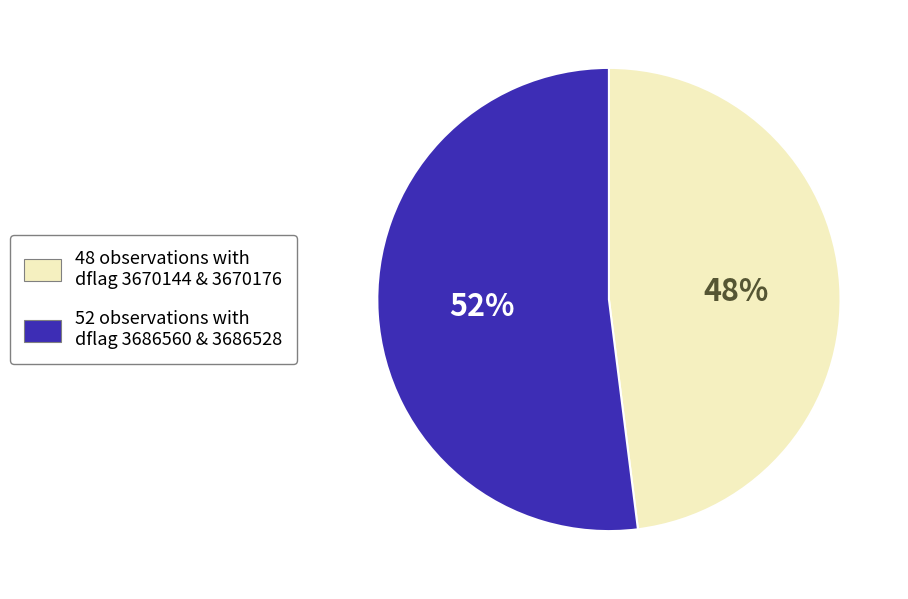

Which category has the biggest portion of the pie?

52 observations with dflag 3686560 & 3686528